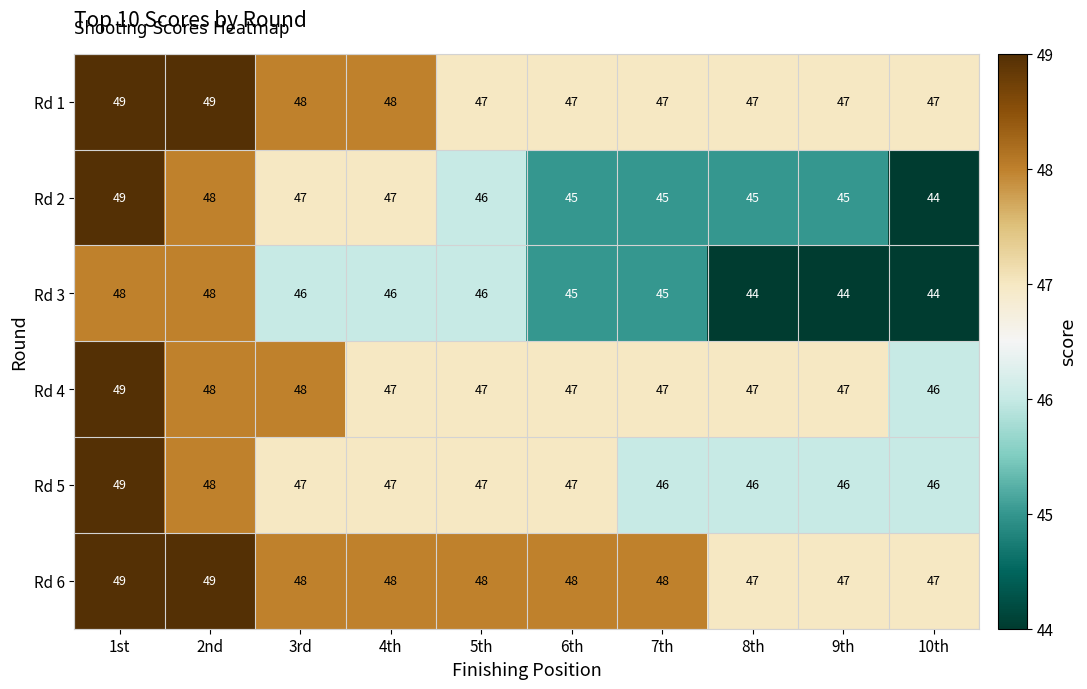

Where does the Rd 2 series first go above 46?

1st